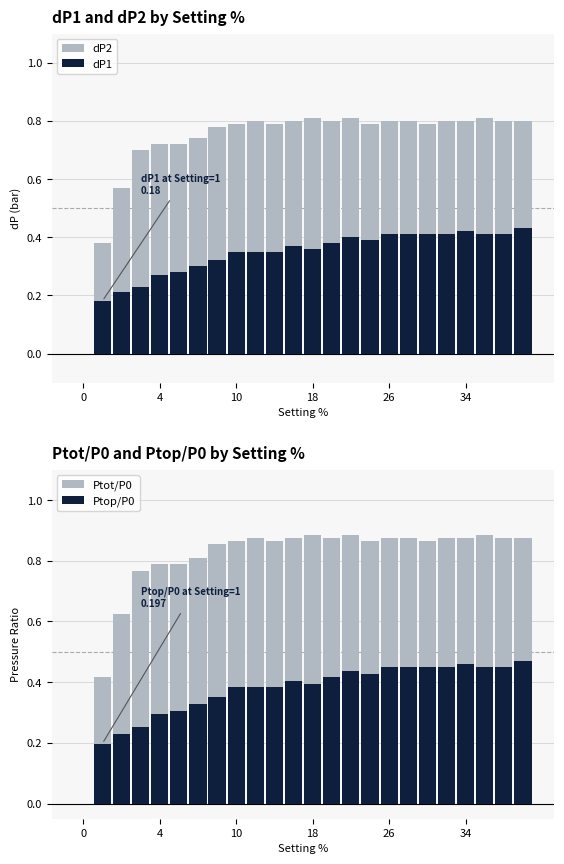

Is it true that dP1 equals 0.7 at 21?

False